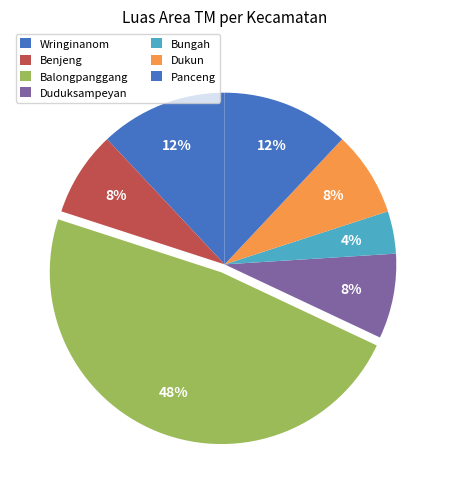

To the nearest percent, what is the average slice percentage?

14%